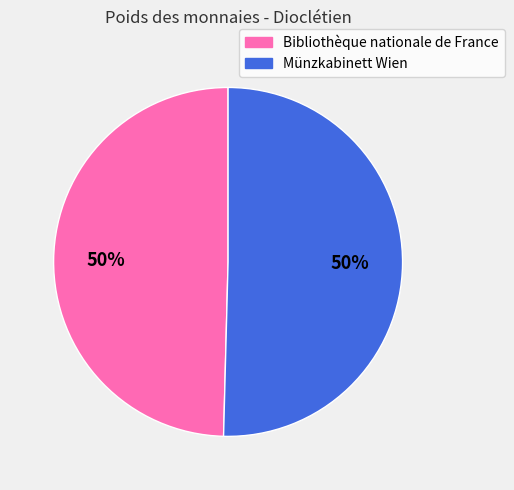

The Bibliothèque nationale de France slice represents 50% of the pie. True or false?

True